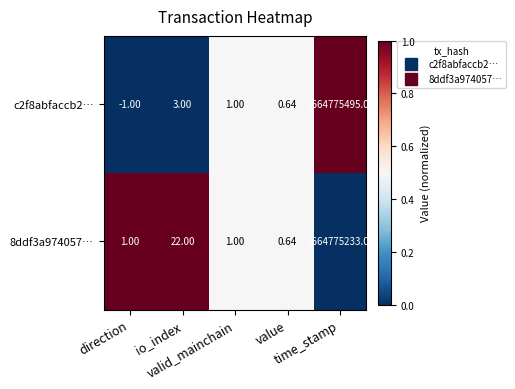

Which series has the widest spread of values?

c2f8abfaccb2…